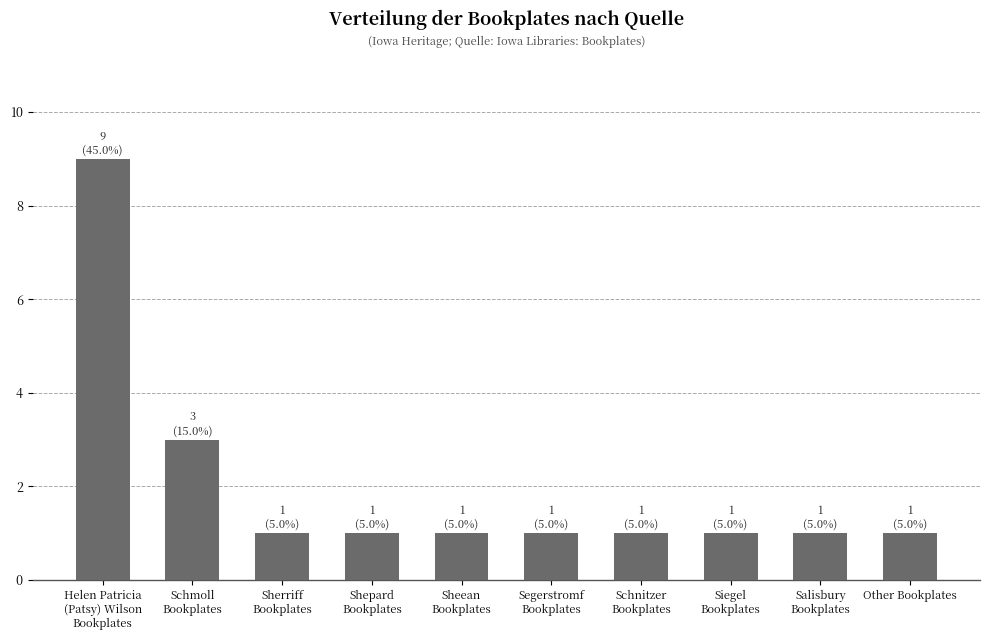

How many categories are shown in the chart?

10